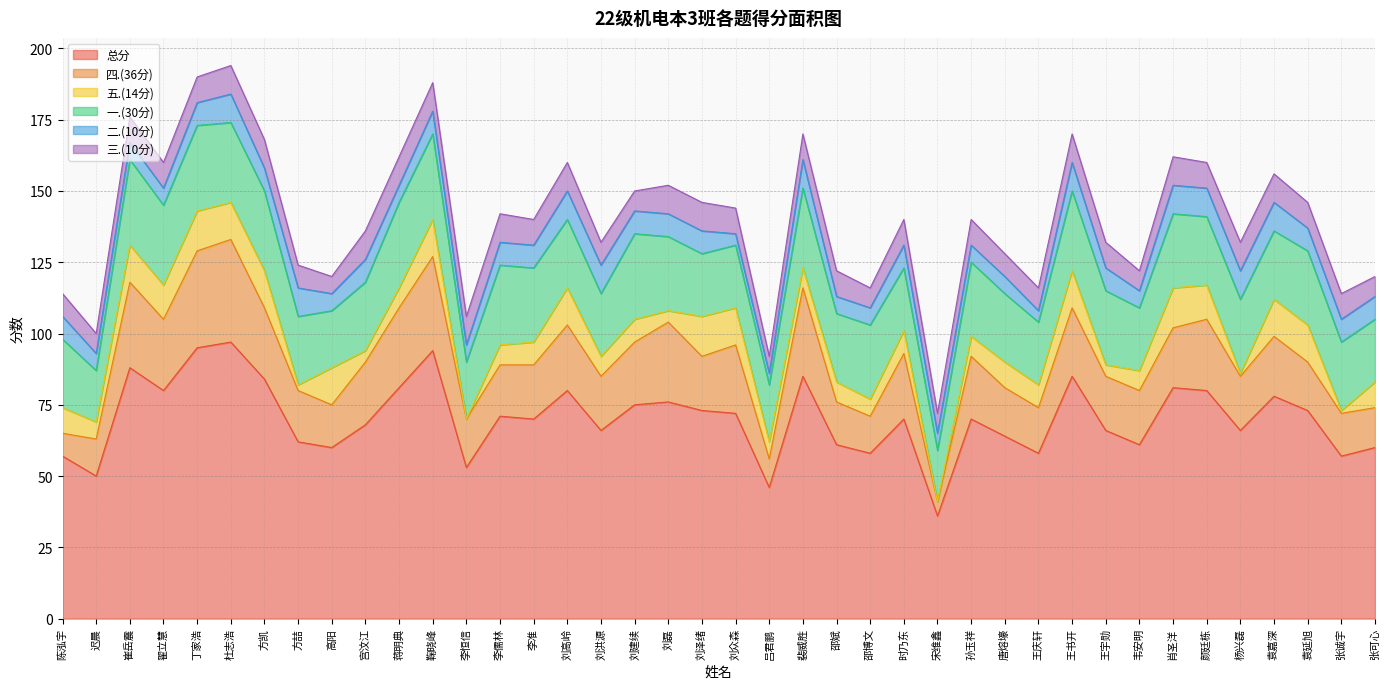

Where is 二.(10分) nearest to the value 7?

陈泓宇